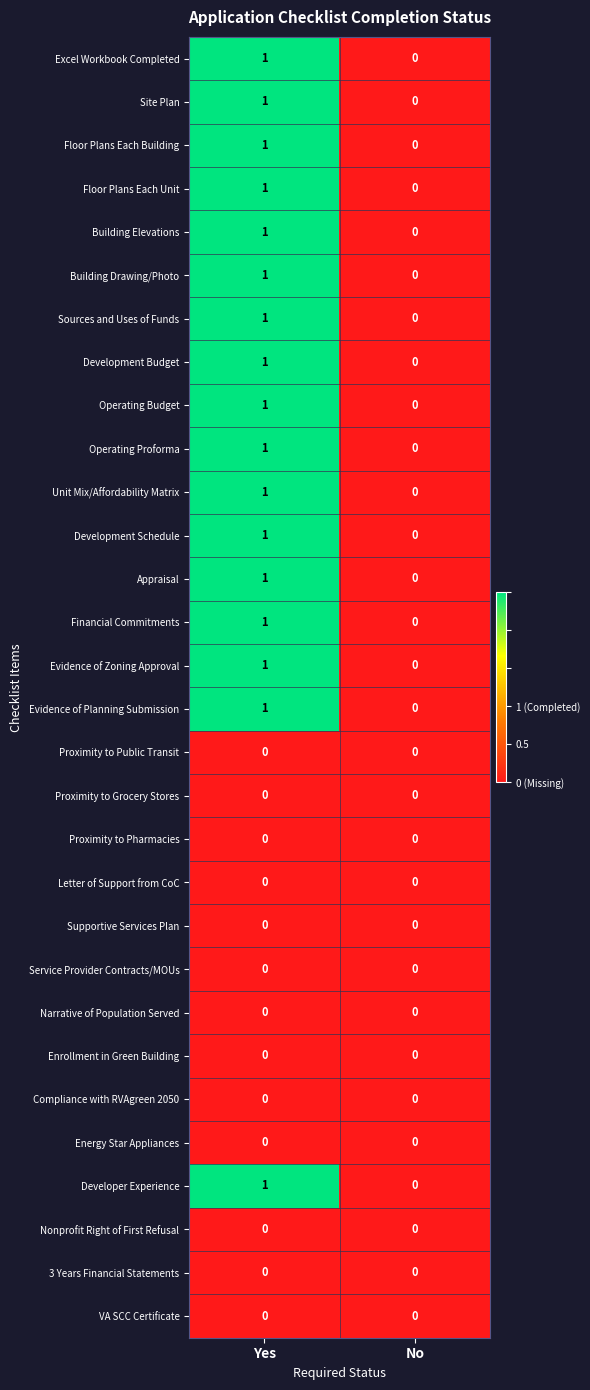

What is the total value across all series at Yes?

17